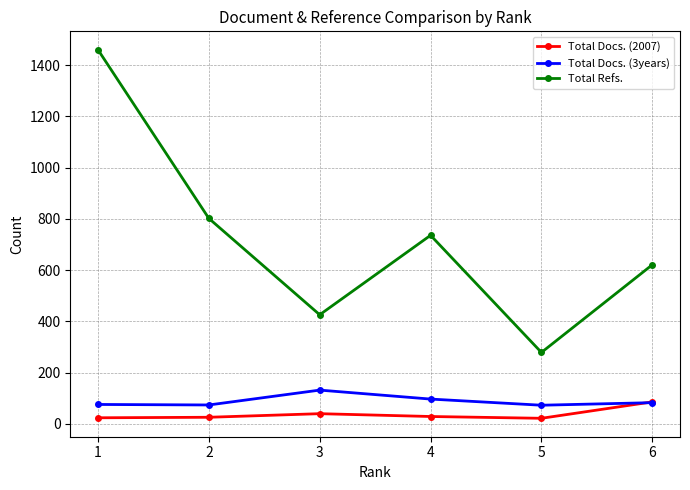

What is the sum of all Total Docs. (3years) values?

535